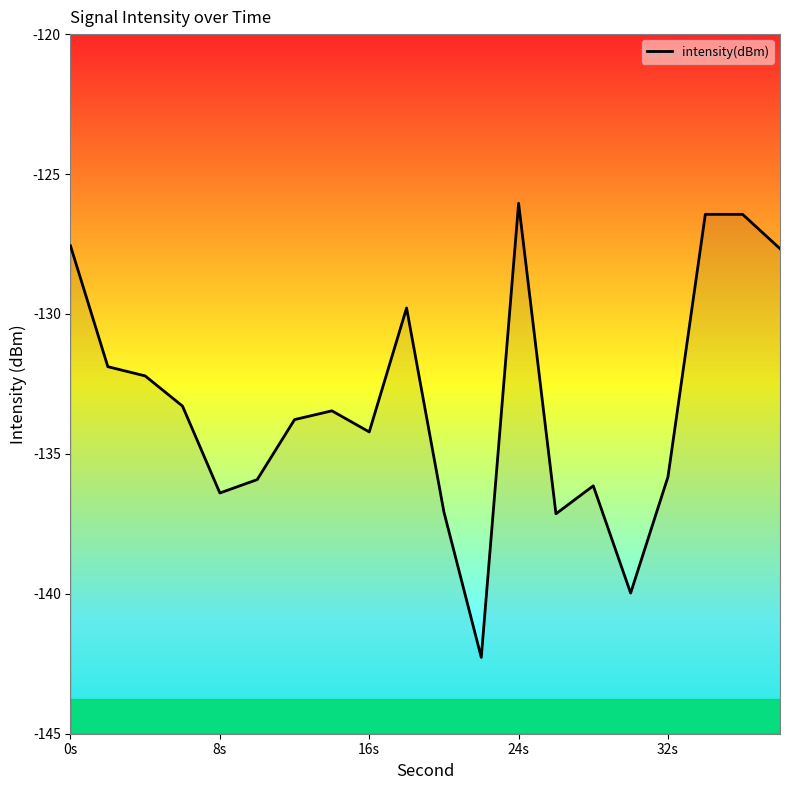

How many data points are above -133?

8